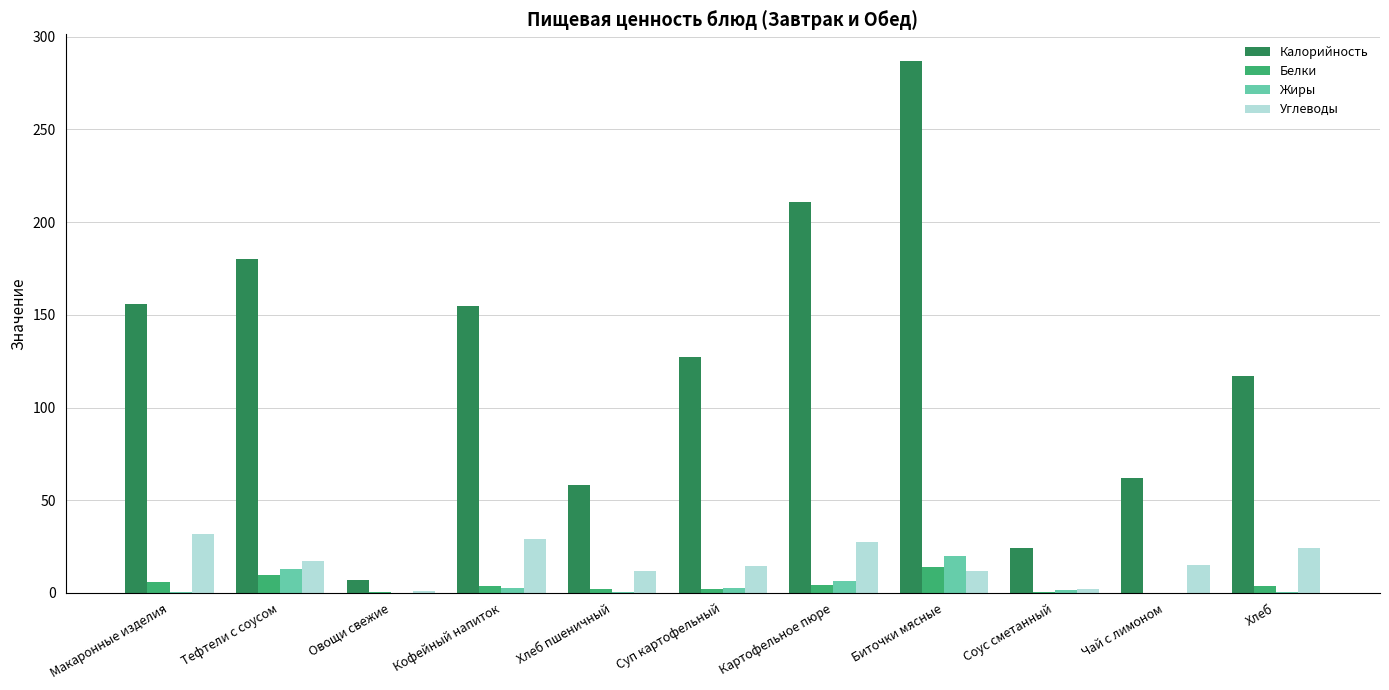

Which series has the largest total across all categories?

Калорийность